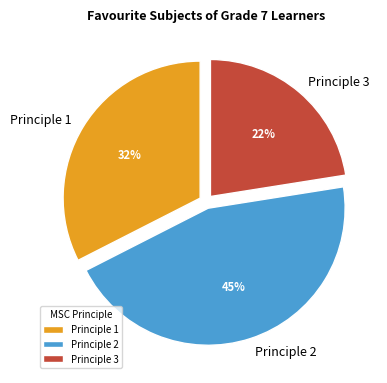

How many slices are in this pie chart?

3